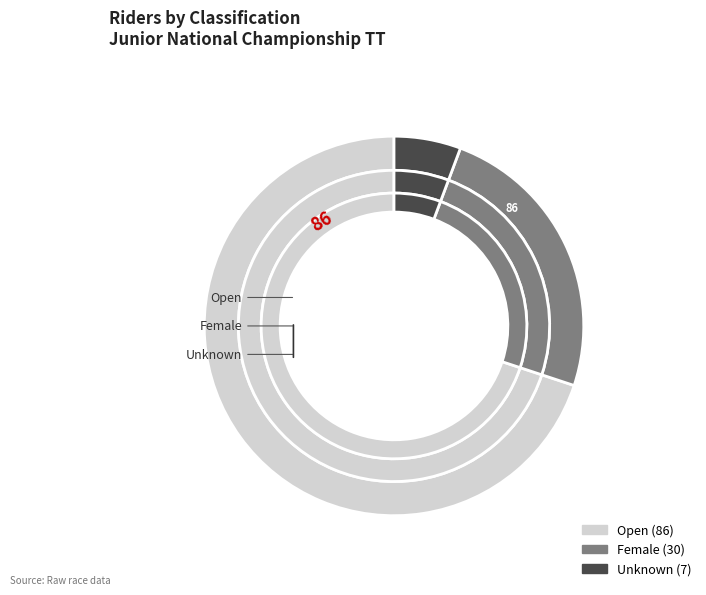

True or false: Open accounts for 70% of the total.

True